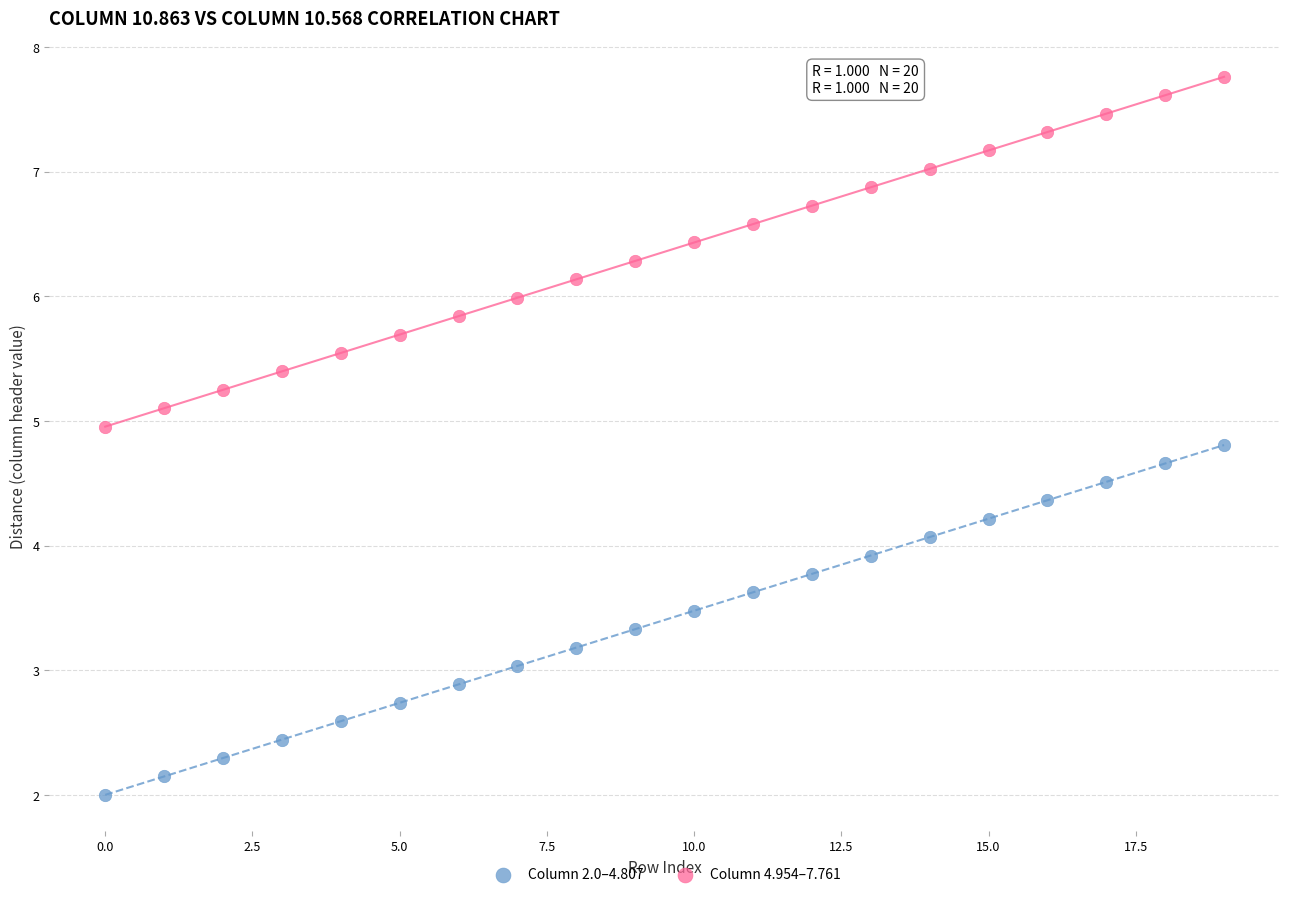

Across all data points, what is the range of Y values (max minus min)?

5.8